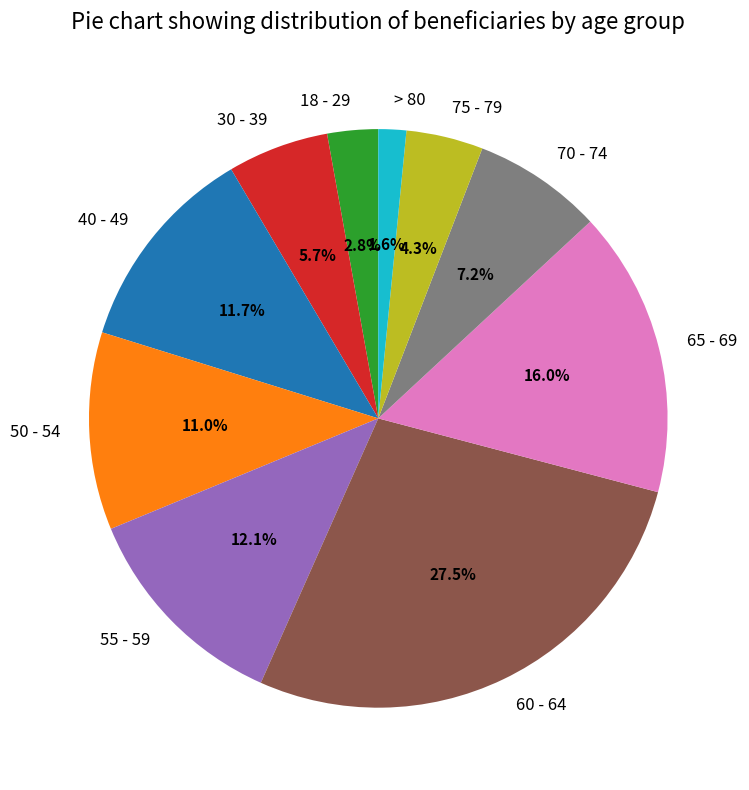

To the nearest percent, what is the difference between the 50 - 54 and > 80 slice percentages?

9%